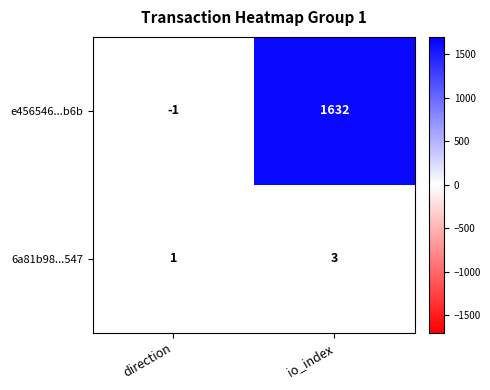

Rank the series by their maximum value, from lowest to highest.

6a81b98...547, e456546...b6b